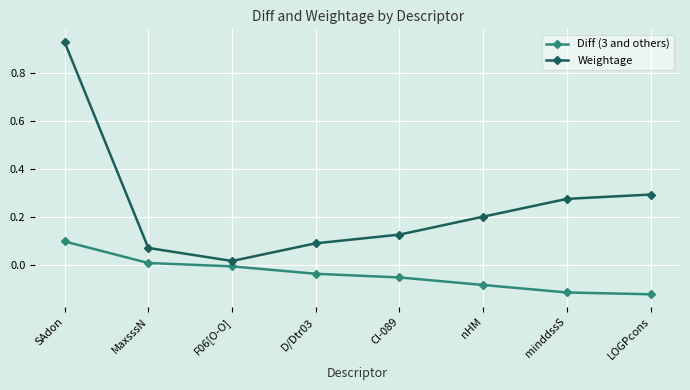

Which label corresponds to the largest value in the chart?

SAdon